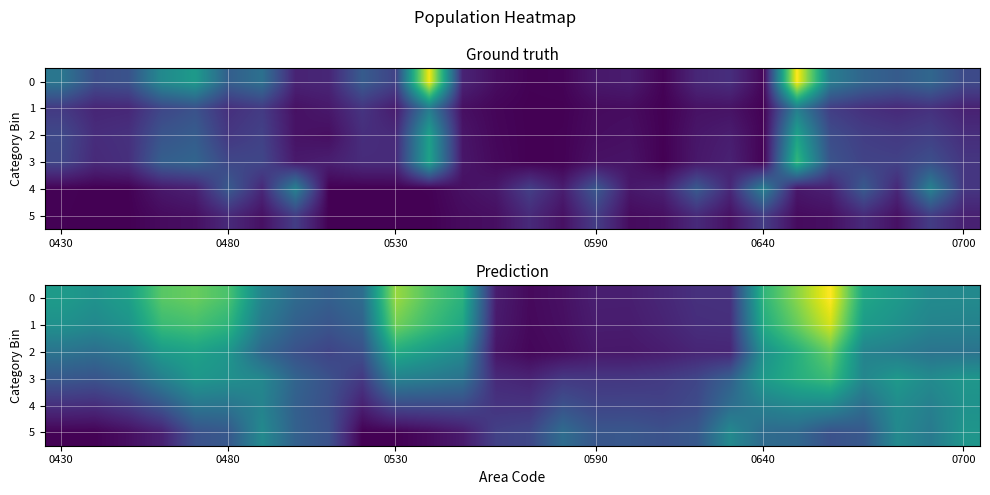

Where does the 5 series first go above 581?

0480